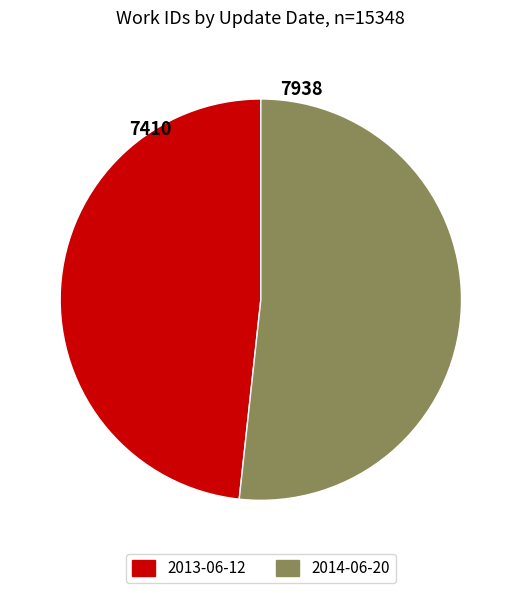

Rank the categories by value from lowest to highest.

2013-06-12, 2014-06-20